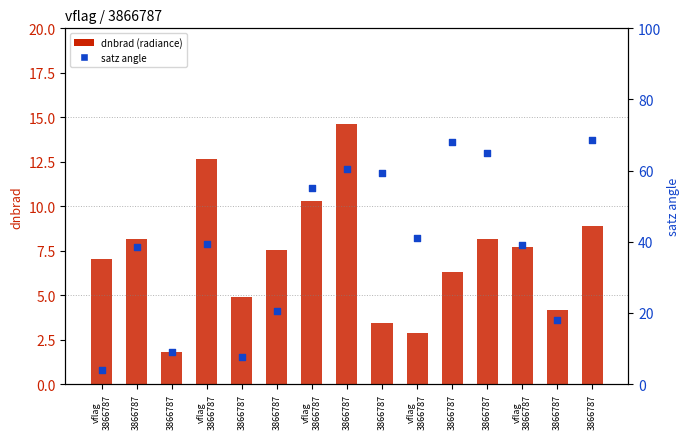

What are all the series names shown in the legend?

dnbrad (radiance), satz (angle %)